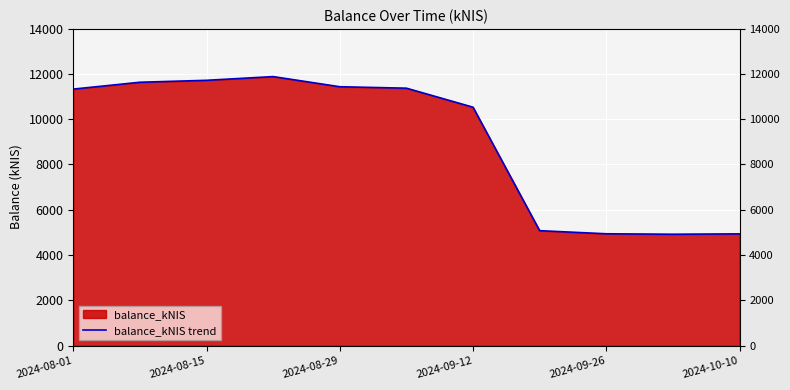

What is the value of the 10th point from the left?

4920.7